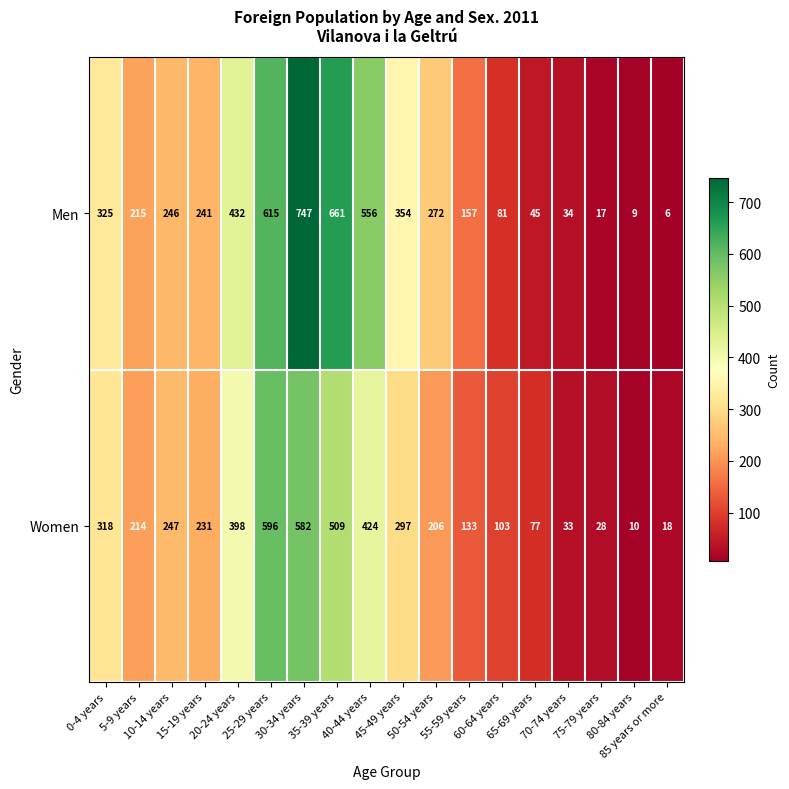

What is the difference between the second highest and second lowest values in the Men series?

652